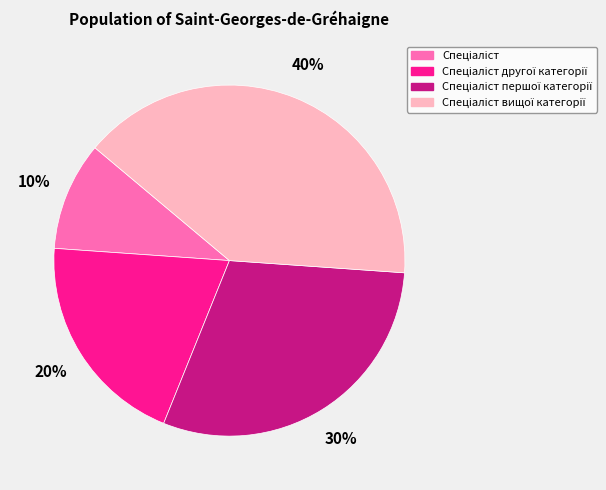

Does any single category account for the majority?

No